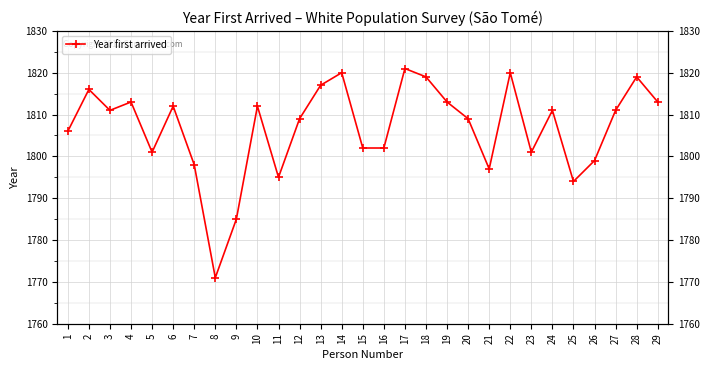

At which category does the data reach its first local peak?

2